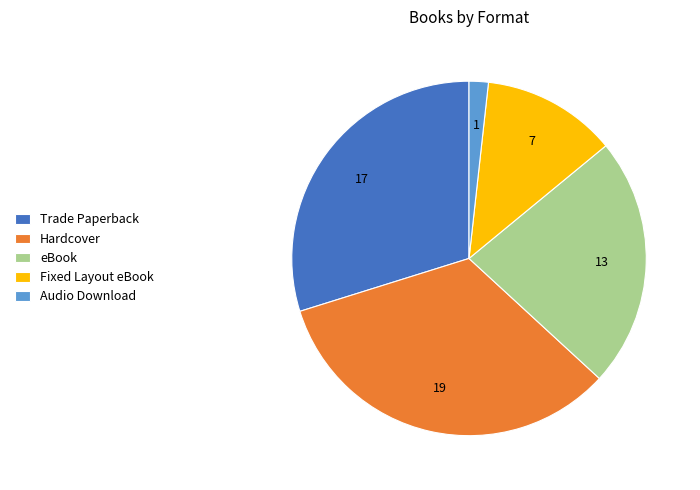

Is there a majority slice in this chart?

No